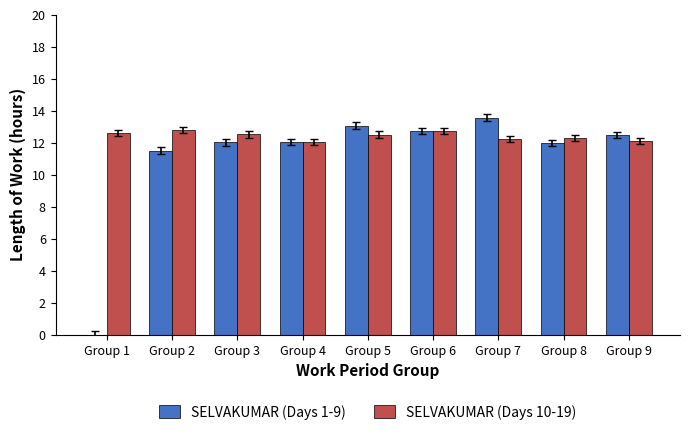

What is the sum of the SELVAKUMAR (Days 10-19) values at Group 9 and Group 7?

24.3